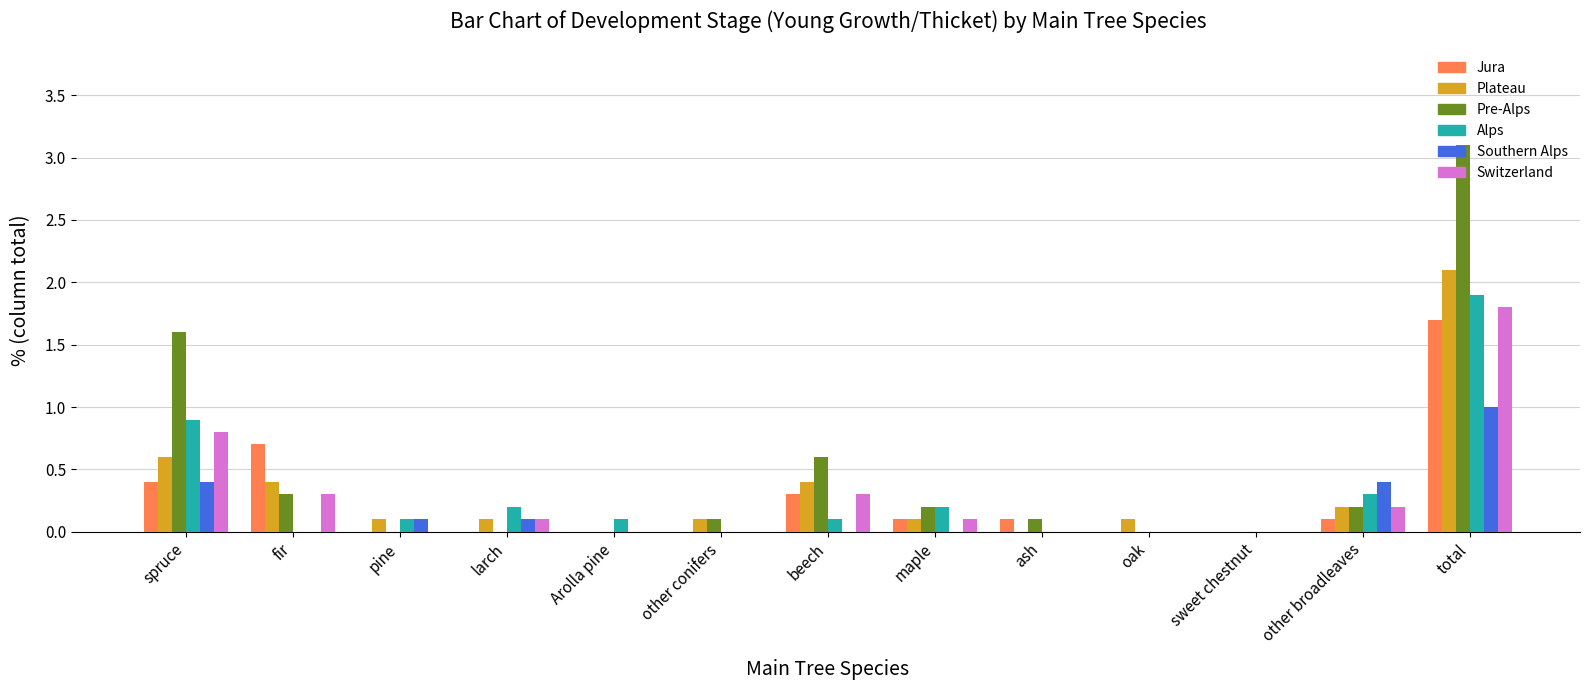

Reading left to right, extract all data points from this chart.

Jura: spruce=0.4	fir=0.7	pine=0.0	larch=0.0	Arolla pine=0.0	other conifers=0.0	beech=0.3	maple=0.1	ash=0.1	oak=0.0	sweet chestnut=0.0	other broadleaves=0.1	total=1.7
Plateau: spruce=0.6	fir=0.4	pine=0.1	larch=0.1	Arolla pine=0.0	other conifers=0.1	beech=0.4	maple=0.1	ash=0.0	oak=0.1	sweet chestnut=0.0	other broadleaves=0.2	total=2.1
Pre-Alps: spruce=1.6	fir=0.3	pine=0.0	larch=0.0	Arolla pine=0.0	other conifers=0.1	beech=0.6	maple=0.2	ash=0.1	oak=0.0	sweet chestnut=0.0	other broadleaves=0.2	total=3.1
Alps: spruce=0.9	fir=0.0	pine=0.1	larch=0.2	Arolla pine=0.1	other conifers=0.0	beech=0.1	maple=0.2	ash=0.0	oak=0.0	sweet chestnut=0.0	other broadleaves=0.3	total=1.9
Southern Alps: spruce=0.4	fir=0.0	pine=0.1	larch=0.1	Arolla pine=0.0	other conifers=0.0	beech=0.0	maple=0.0	ash=0.0	oak=0.0	sweet chestnut=0.0	other broadleaves=0.4	total=1.0
Switzerland: spruce=0.8	fir=0.3	pine=0.0	larch=0.1	Arolla pine=0.0	other conifers=0.0	beech=0.3	maple=0.1	ash=0.0	oak=0.0	sweet chestnut=0.0	other broadleaves=0.2	total=1.8